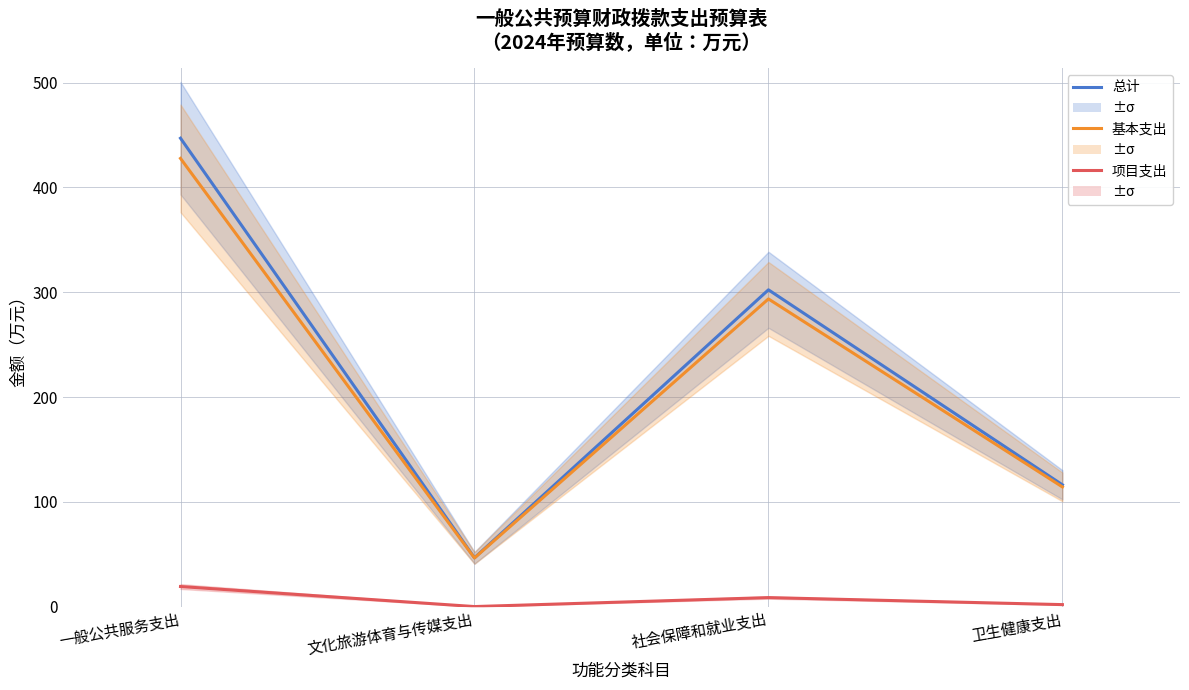

The value of 基本支出 at 卫生健康支出 is 59.2. True or false?

False